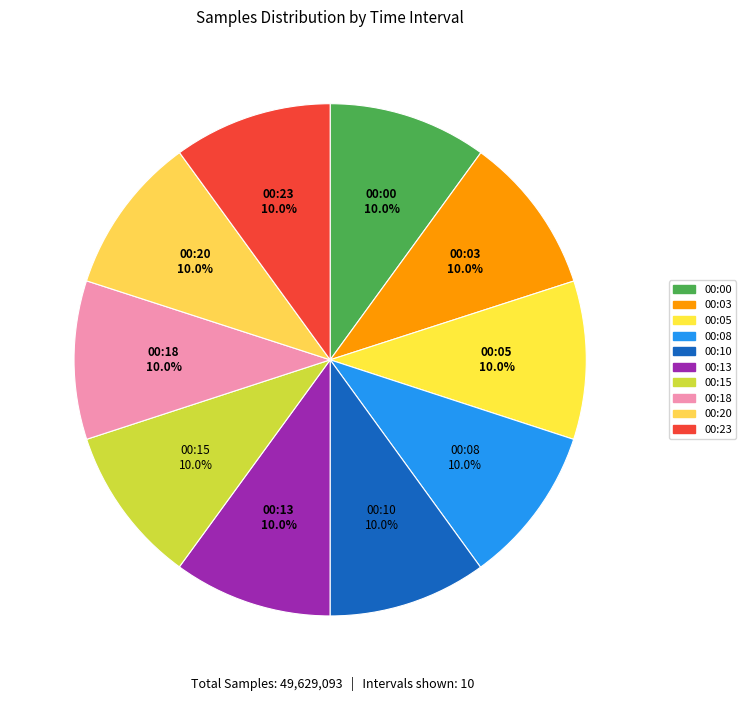

Does any single category account for the majority?

No